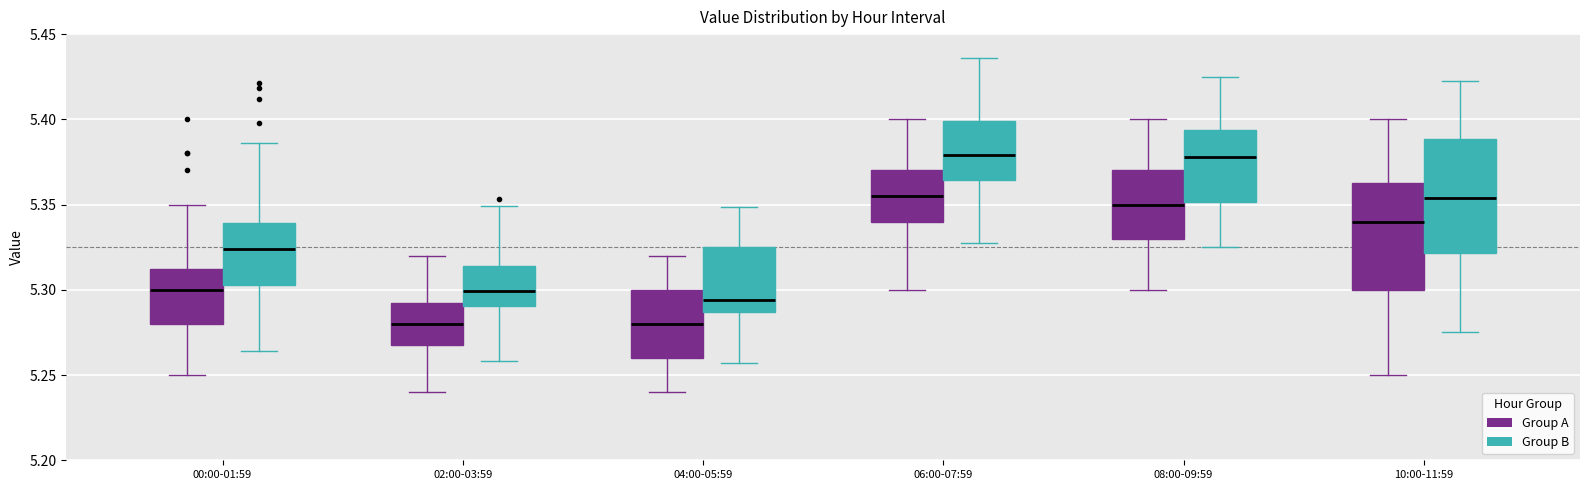

Where does the upper whisker of the box for 06:00-07:59 (Group A) end on the y-axis? The values are not printed on the chart, so give them approximately, as read against the axis.

5.400